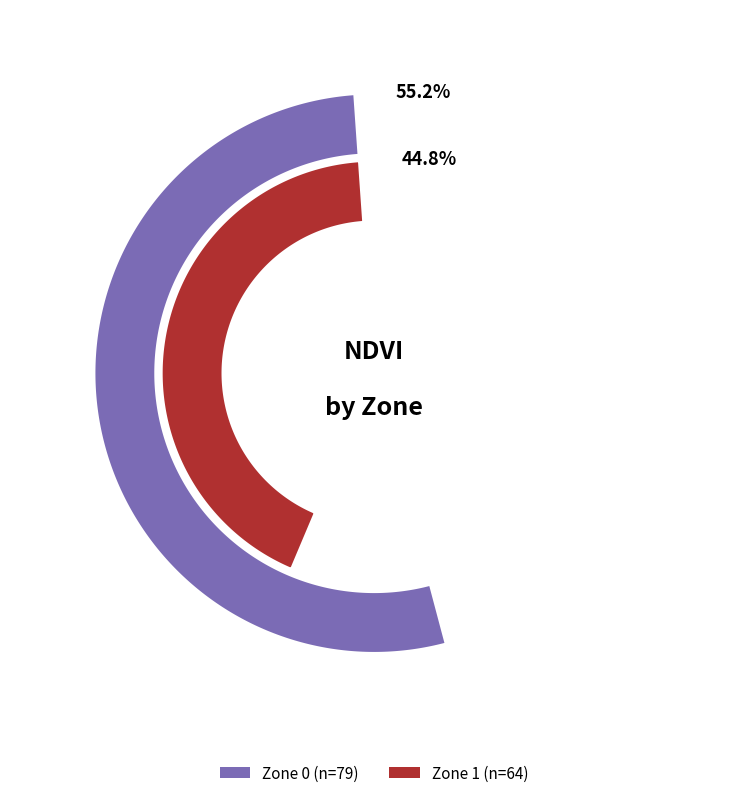

Approximately how many times larger is the value at Zone 0 compared to Zone 1?

1.2